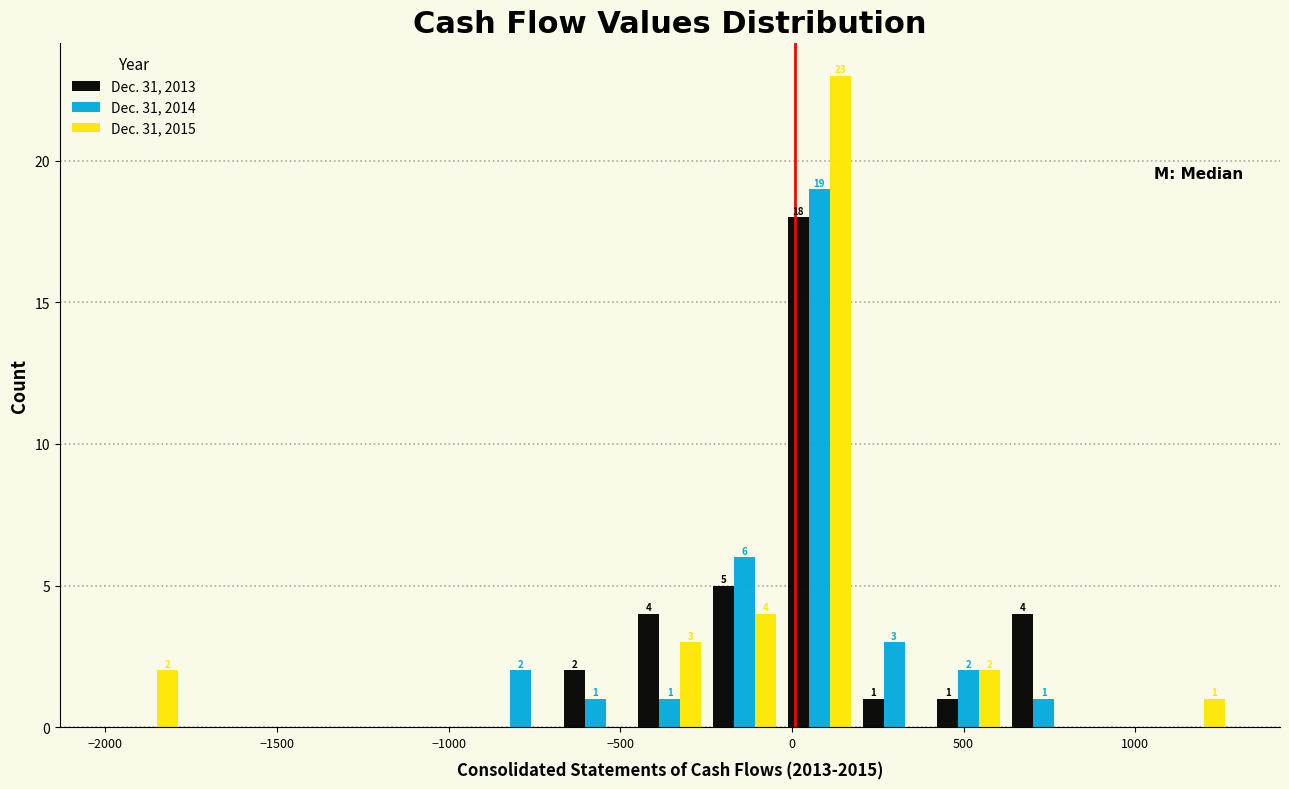

In the Dec. 31, 2015 series, which range on the x-axis has the tallest bar?

-50 to 200